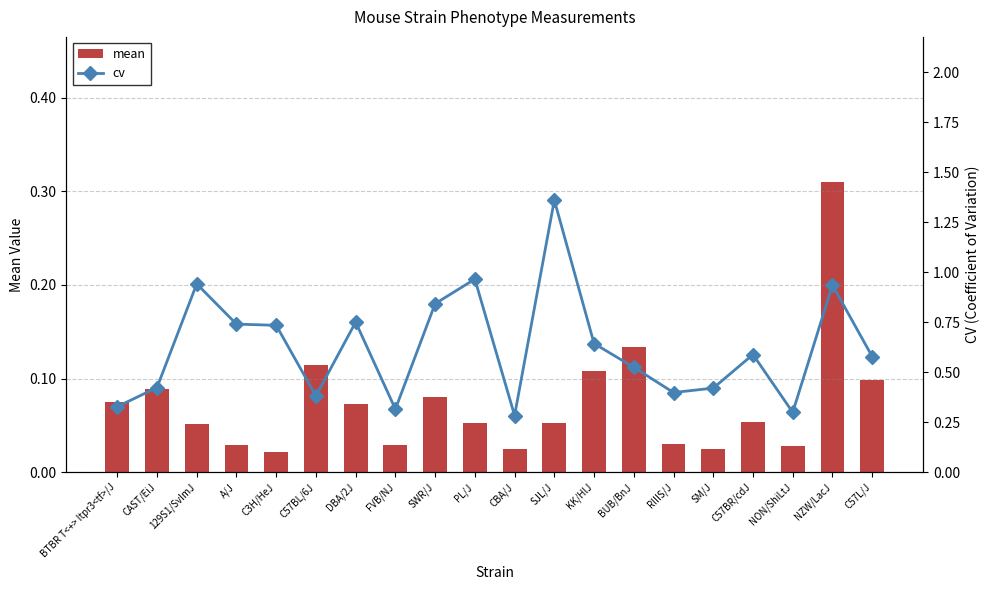

What is the difference between the maximum and minimum values in the mean series?

0.3